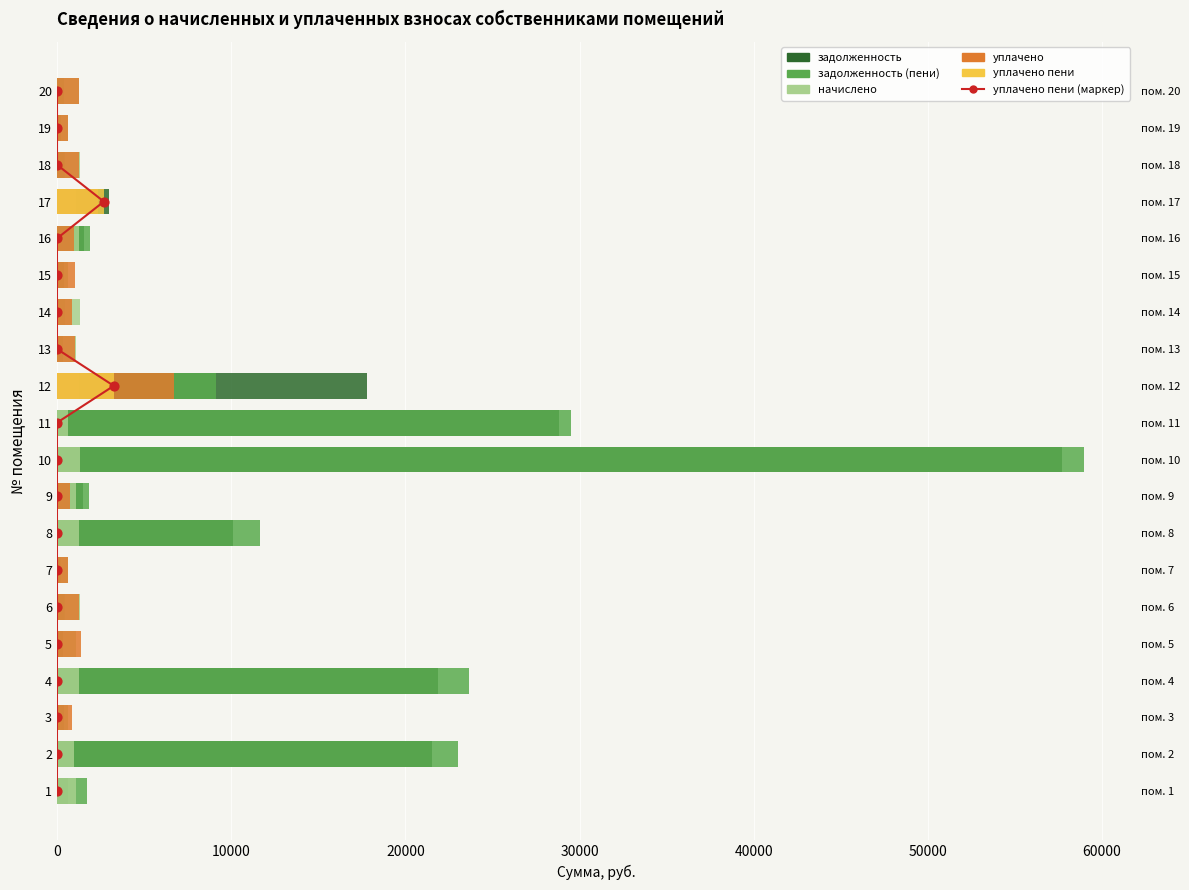

What are all the series names shown in the legend?

задолженность, задолженность (пени), начислено, уплачено, уплачено пени, уплачено пени (маркер)